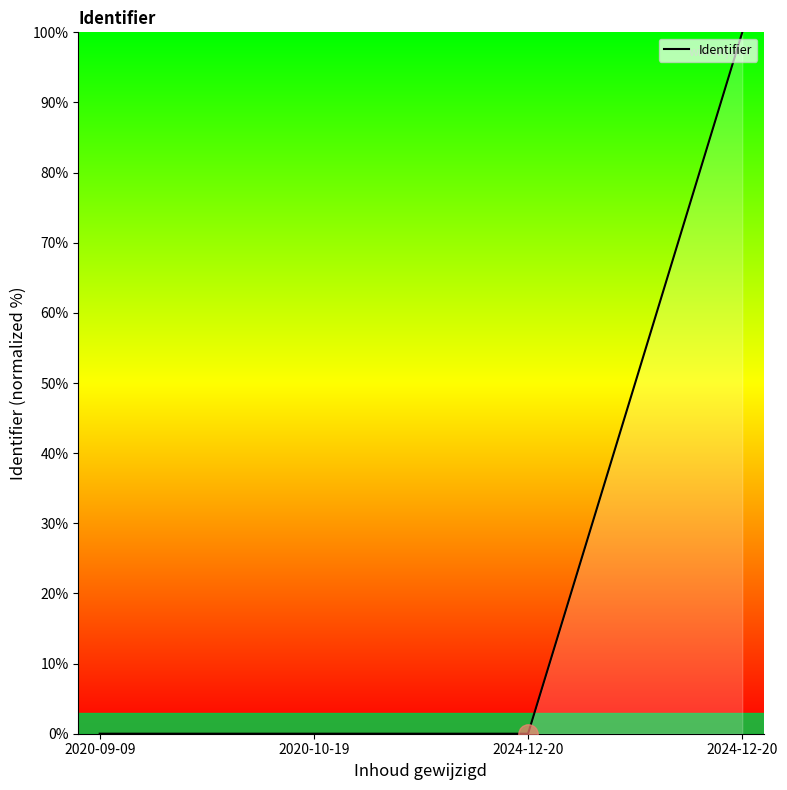

The chart shows a value of -64.8 at 2024-12-20. True or false?

False